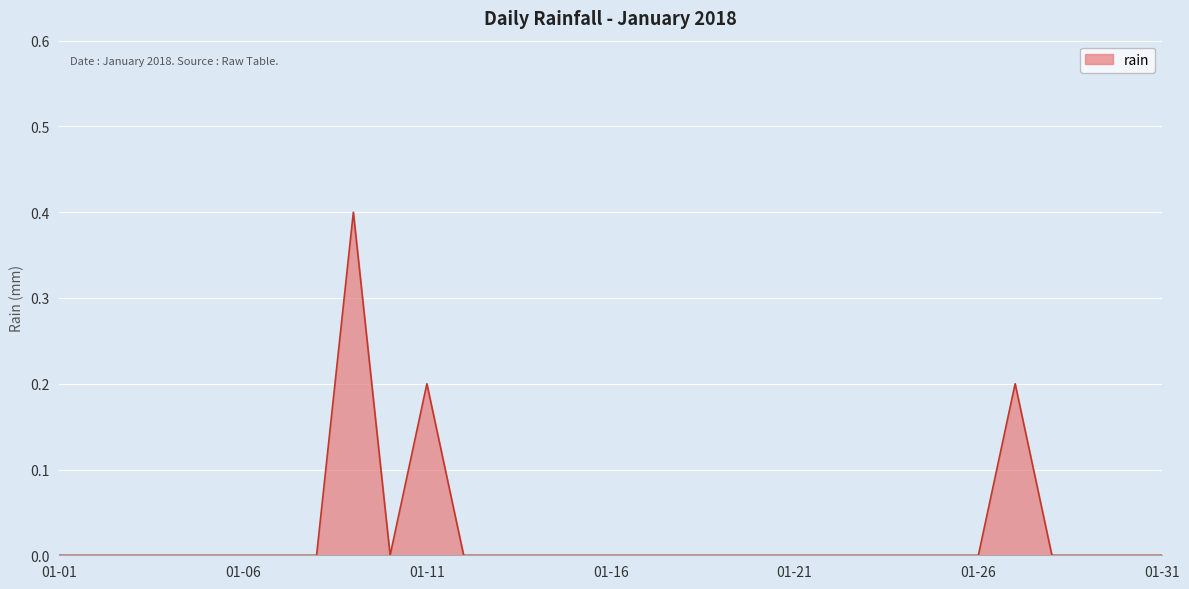

What is the greatest value displayed?

0.4